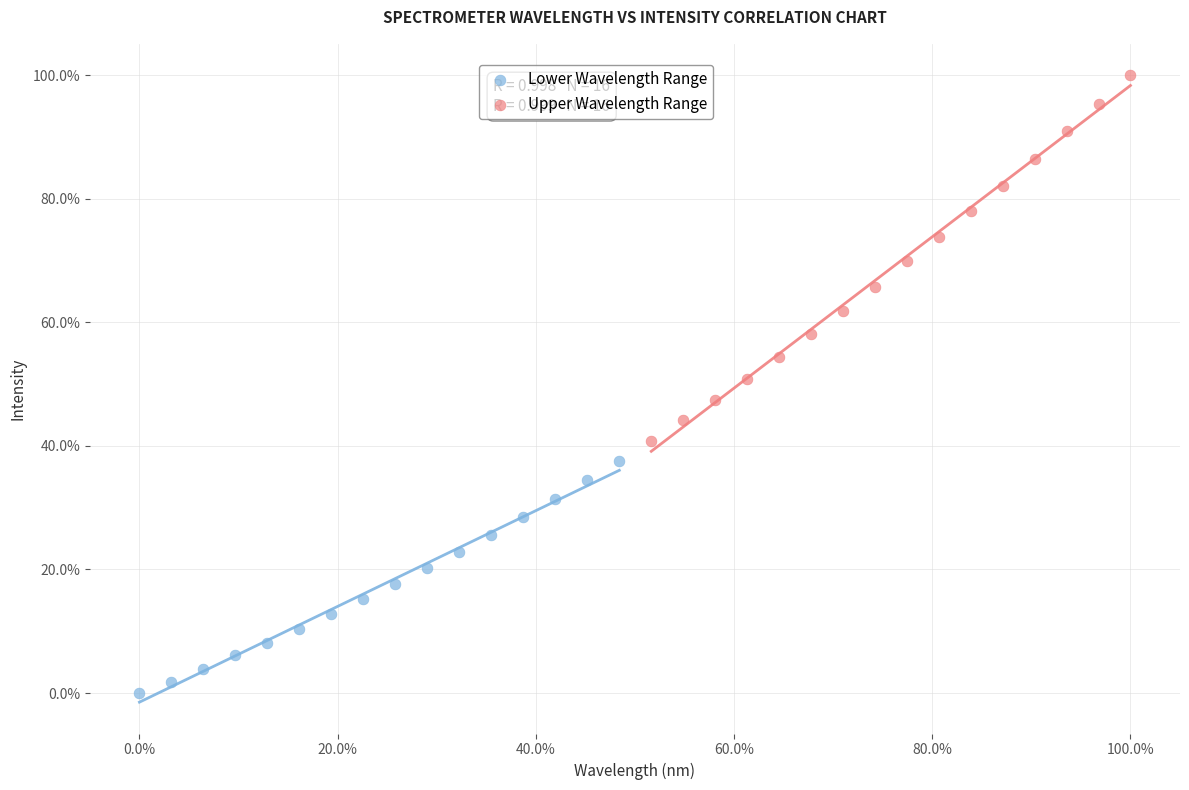

What are all the series names shown in the legend?

Lower Wavelength Range, Upper Wavelength Range